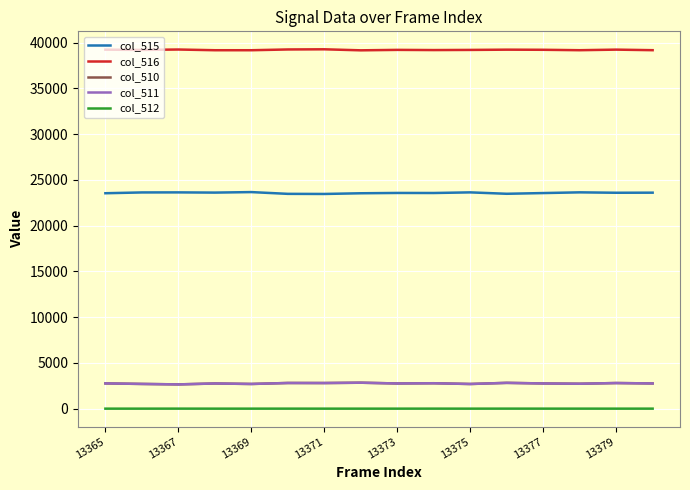

True or false: col_515 and col_510 cross at least once.

False